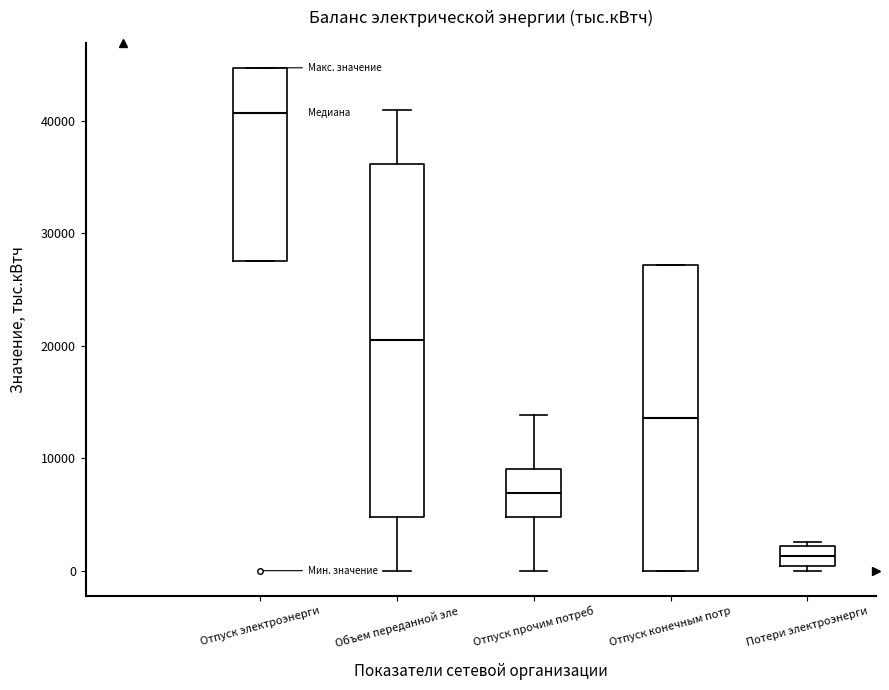

Which box is the tallest, from its lower edge to its upper edge?

Объем переданной эле